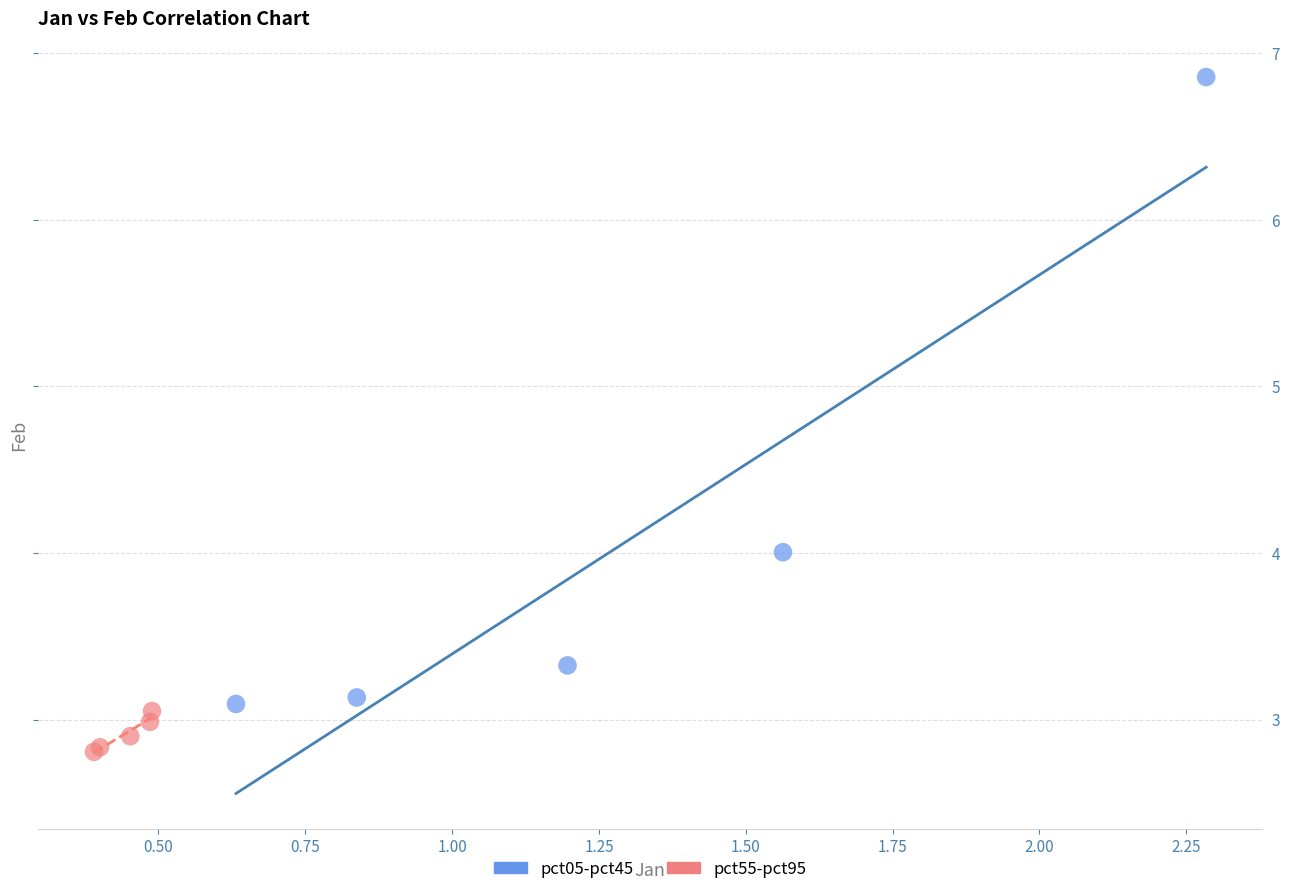

Which series contains the highest Y value?

pct05-pct45